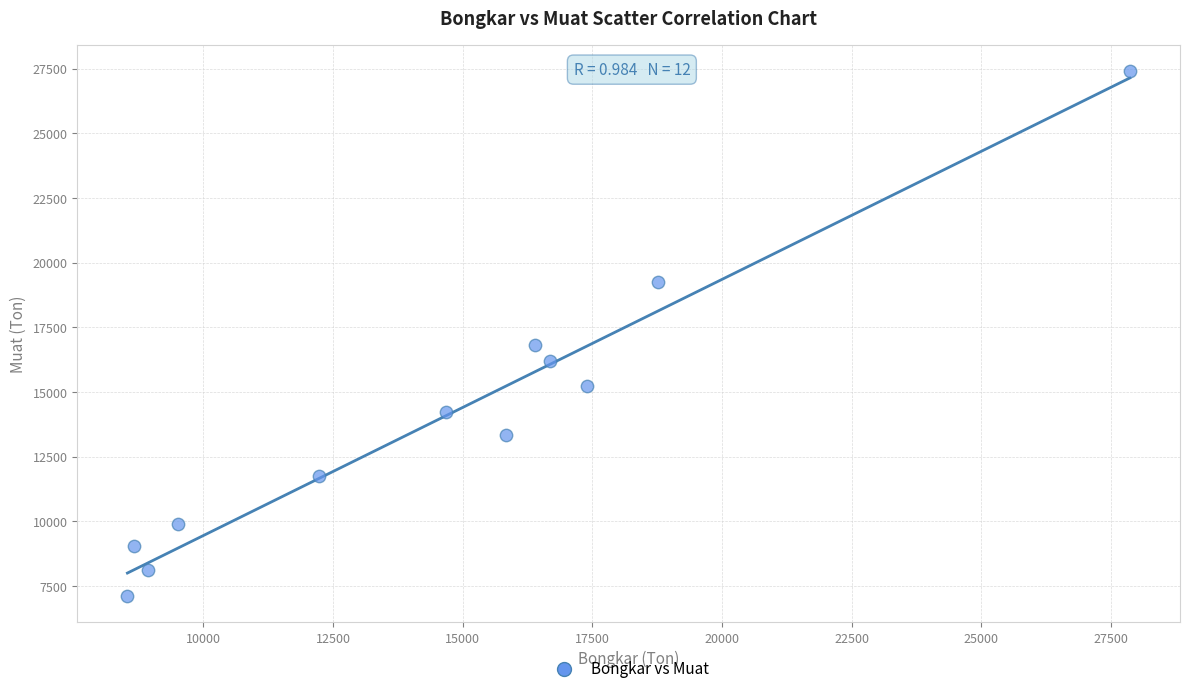

What Y value in the scatter plot is closest to 17253?

16803